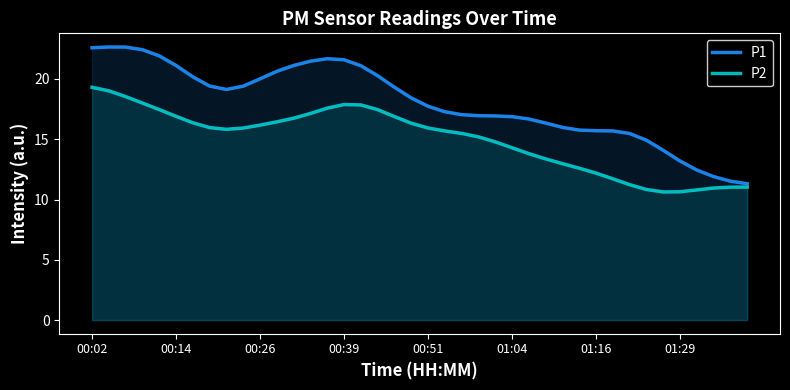

What is the minimum value for P2?

10.6